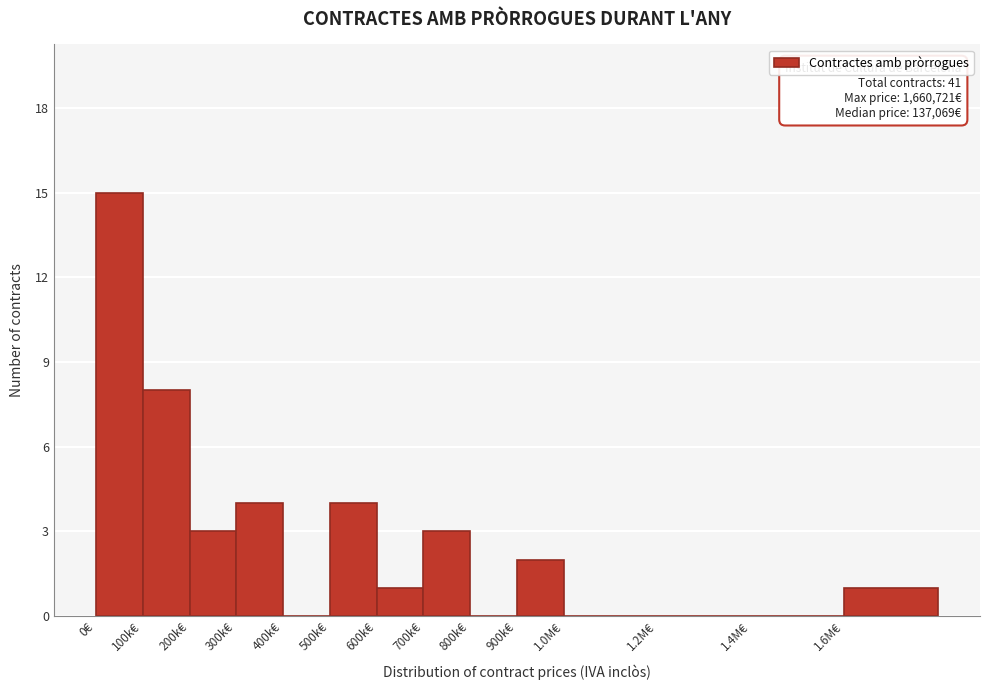

Reading left to right, what are all the values shown in this chart?

0€=15	100k€=8	200k€=3	300k€=4	400k€=0	500k€=4	600k€=1	700k€=3	800k€=0	900k€=2	1.0M€=0	1.2M€=0	1.4M€=0	1.6M€=1